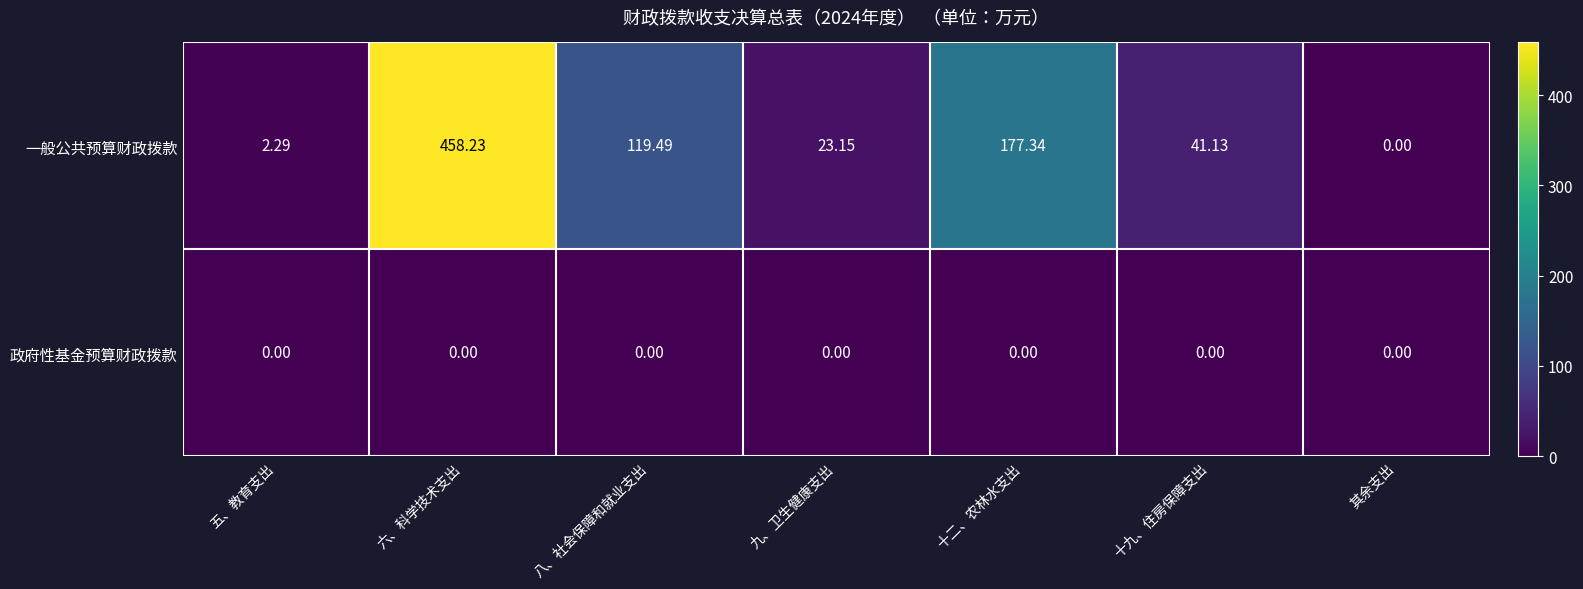

Count the number of data series in this chart.

2